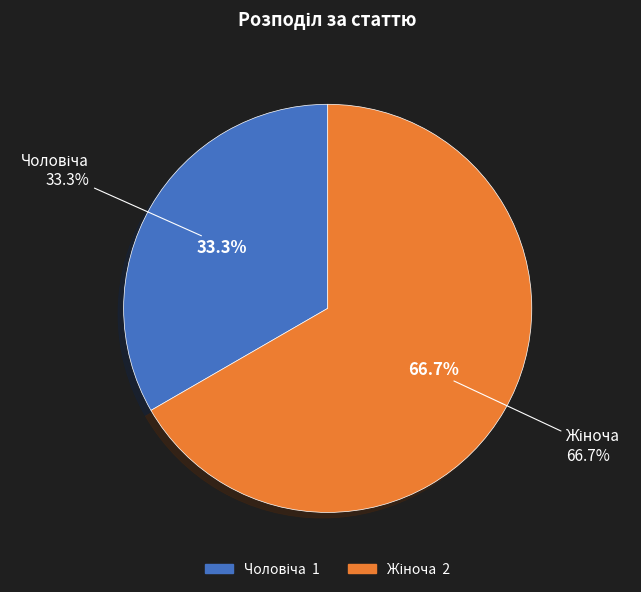

Between Жіноча and Чоловіча, which is larger?

Жіноча